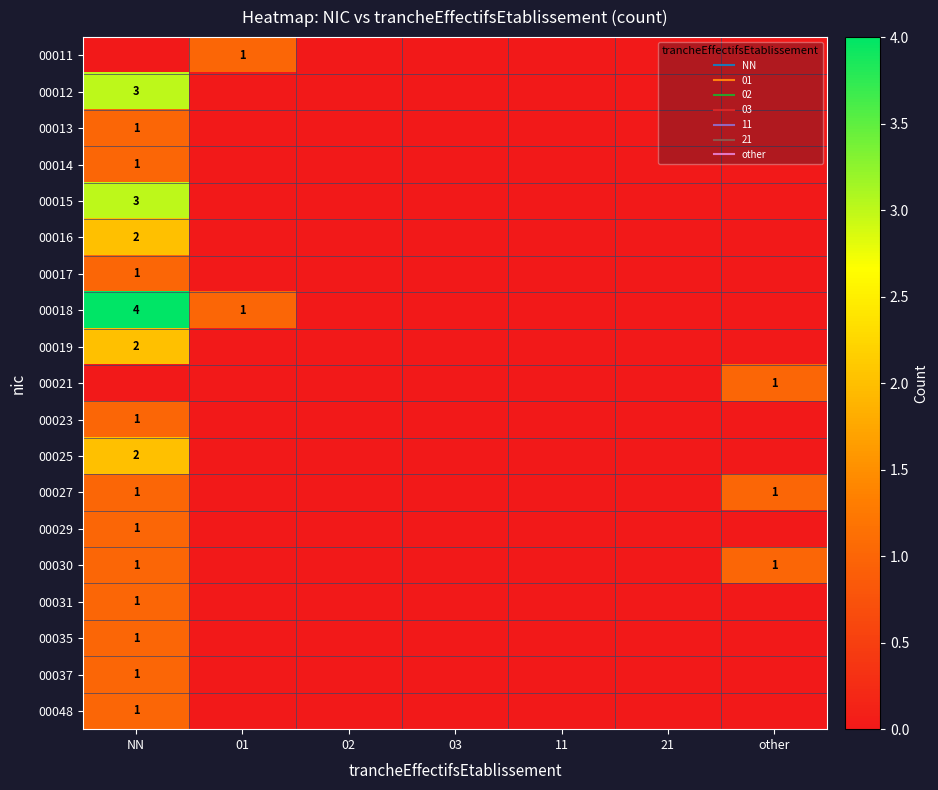

What is the spread (max minus min) of values at other?

1